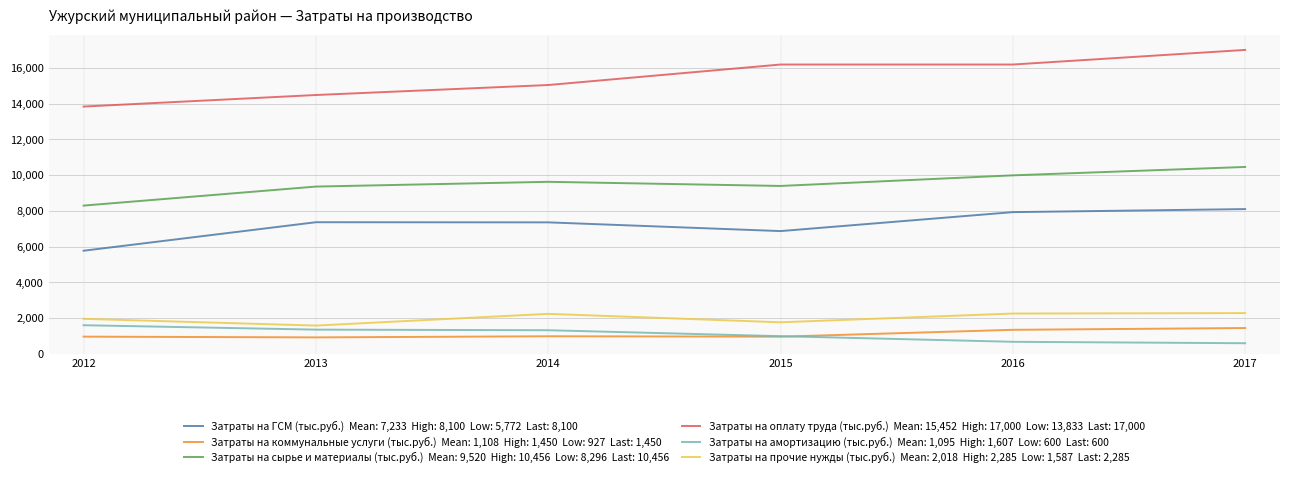

Which label corresponds to the largest value in the chart?

2017